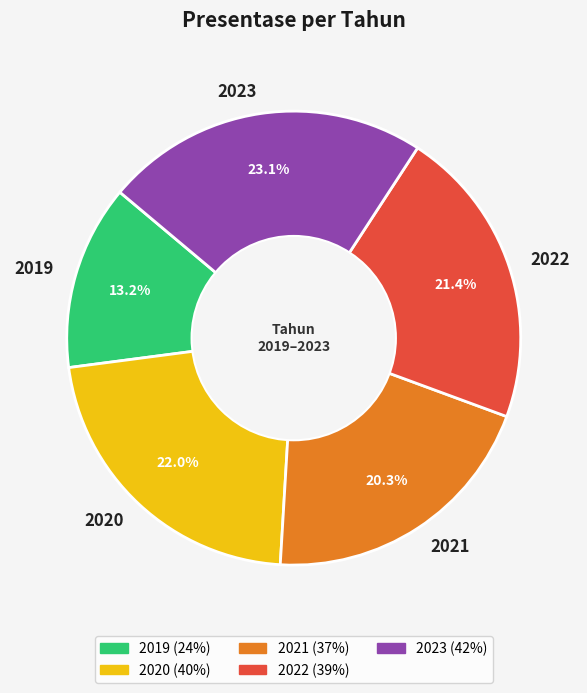

What portion of the pie excludes 2021?

79.7%